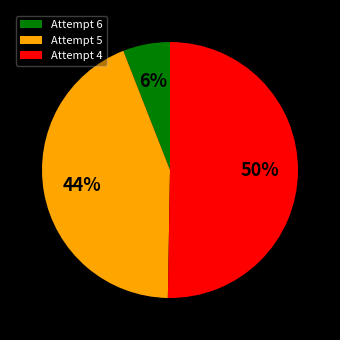

How many slices are in this pie chart?

3